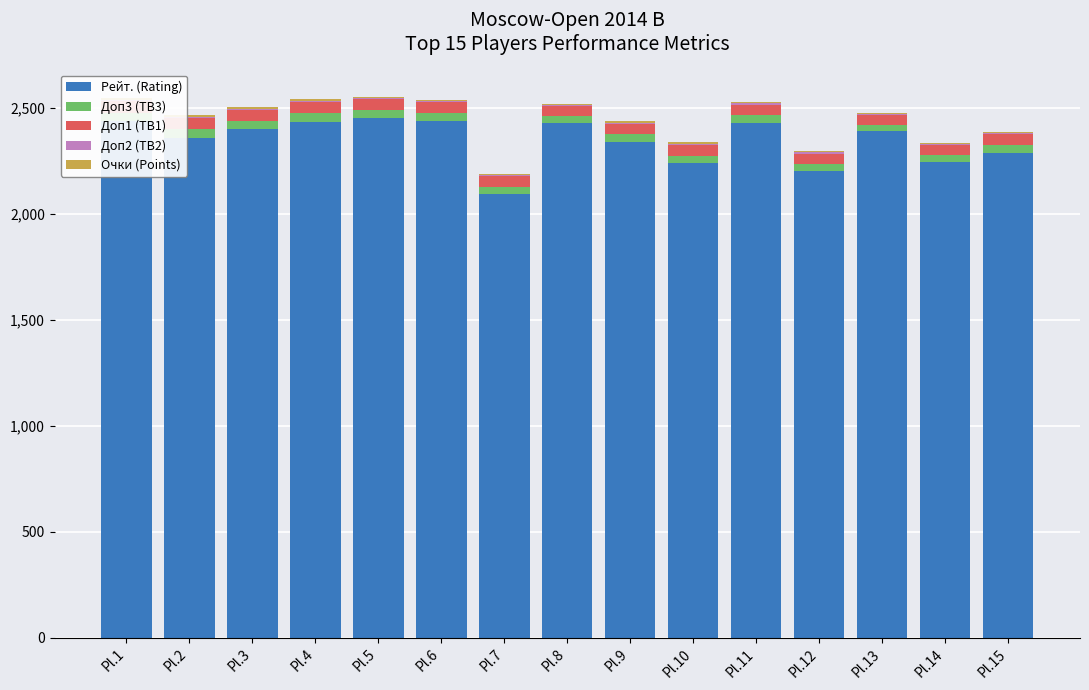

What is the sum of all Рейт. (Rating) values?

35177.0